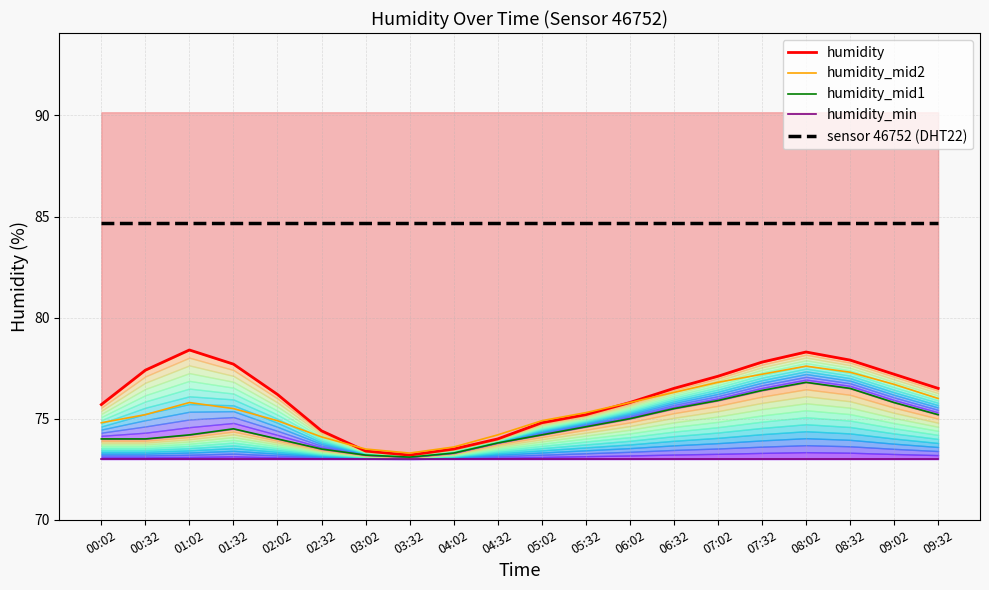

True or false: humidity_min has a value of 73.0 at 03:02.

True